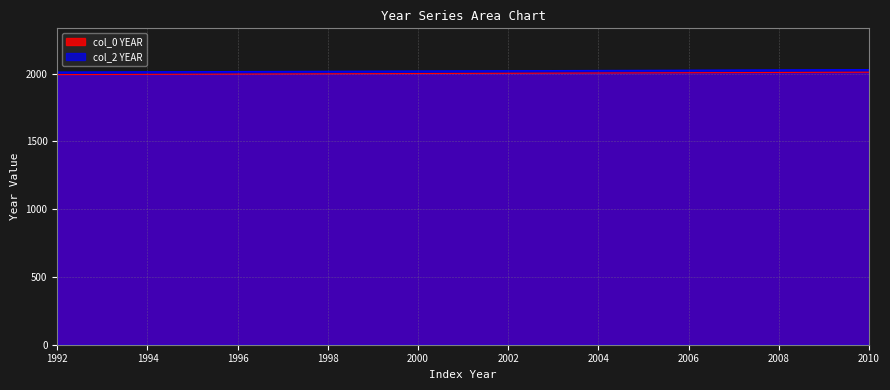

What is the value of the col_2 YEAR point at the 16th from the left?

2026